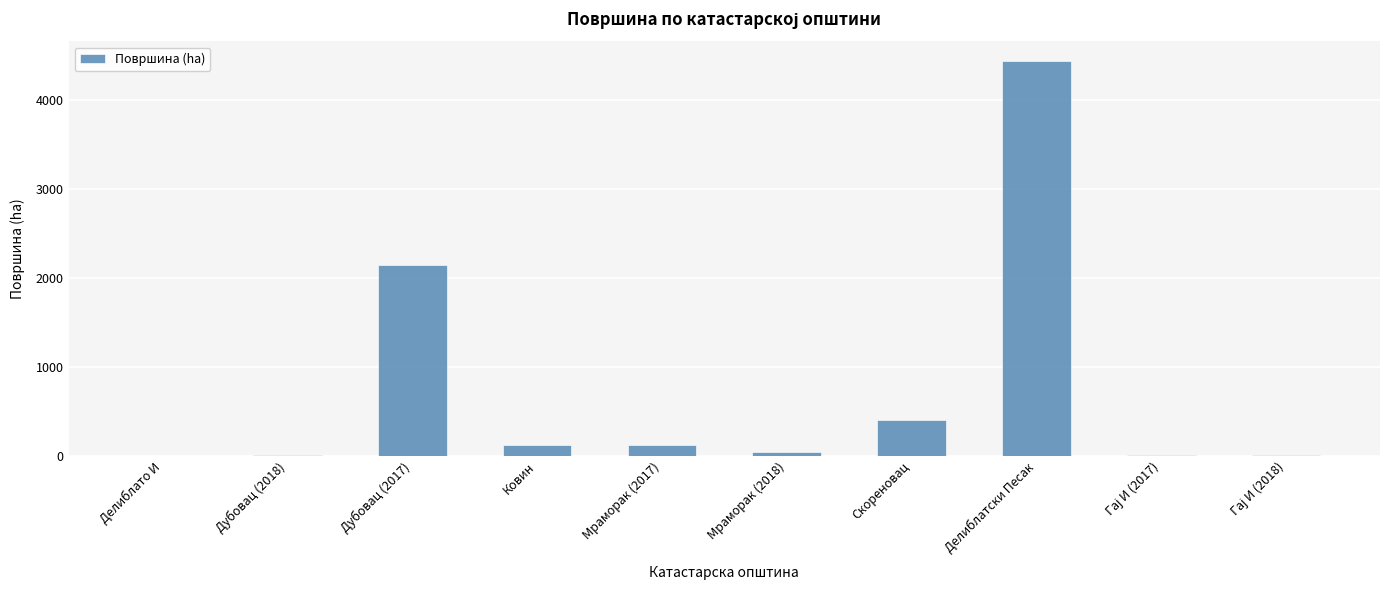

Where is the data nearest to the value 2219?

Дубовац (2017)